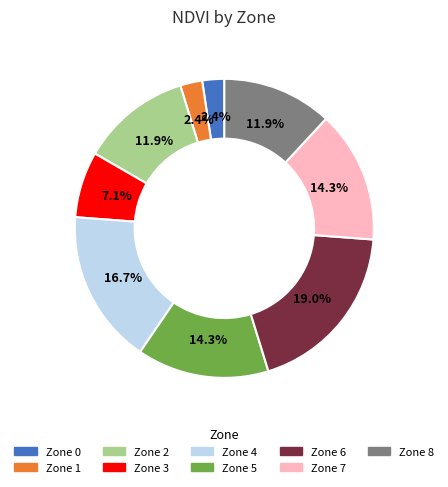

Is there any slice that represents more than half of the pie?

No